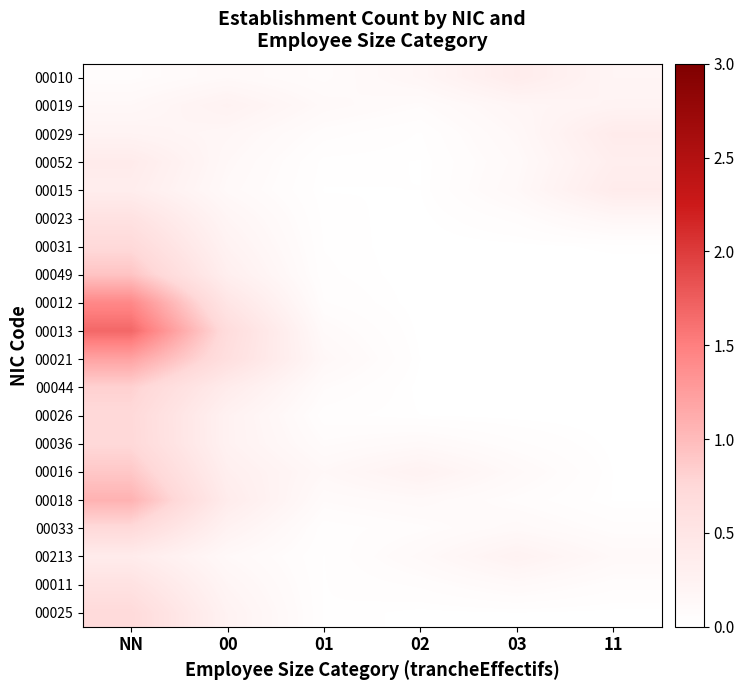

Which series has the largest range (max minus min)?

00013